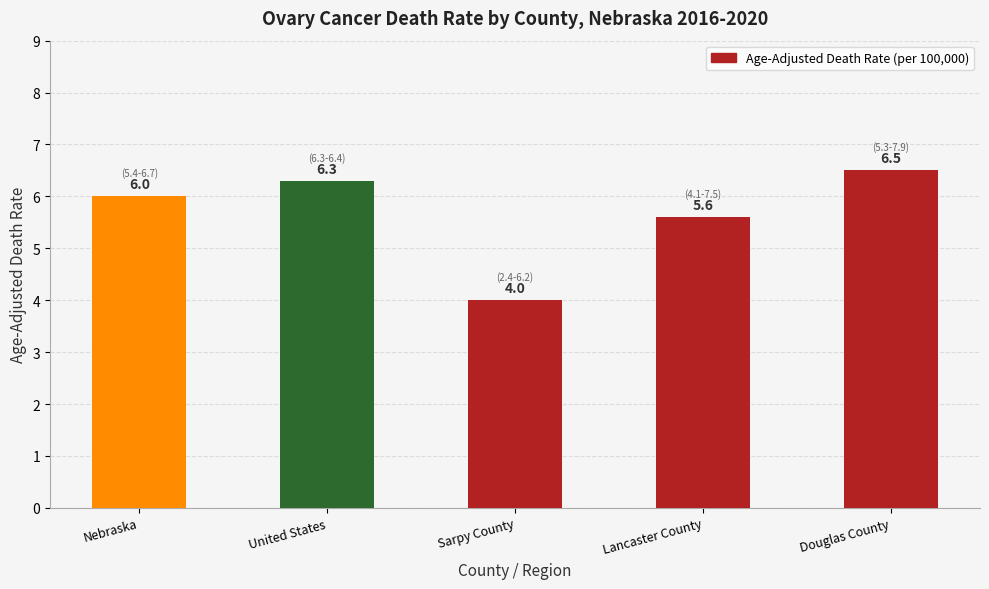

What is the label of the 4th bar from the right?

United States